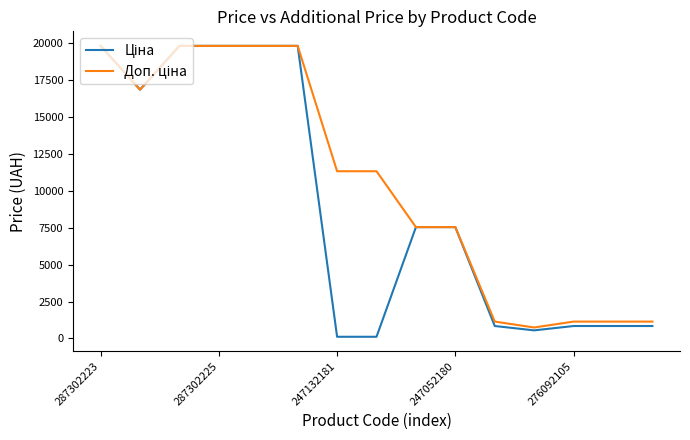

Is this an area chart (filled region under the line)?

No